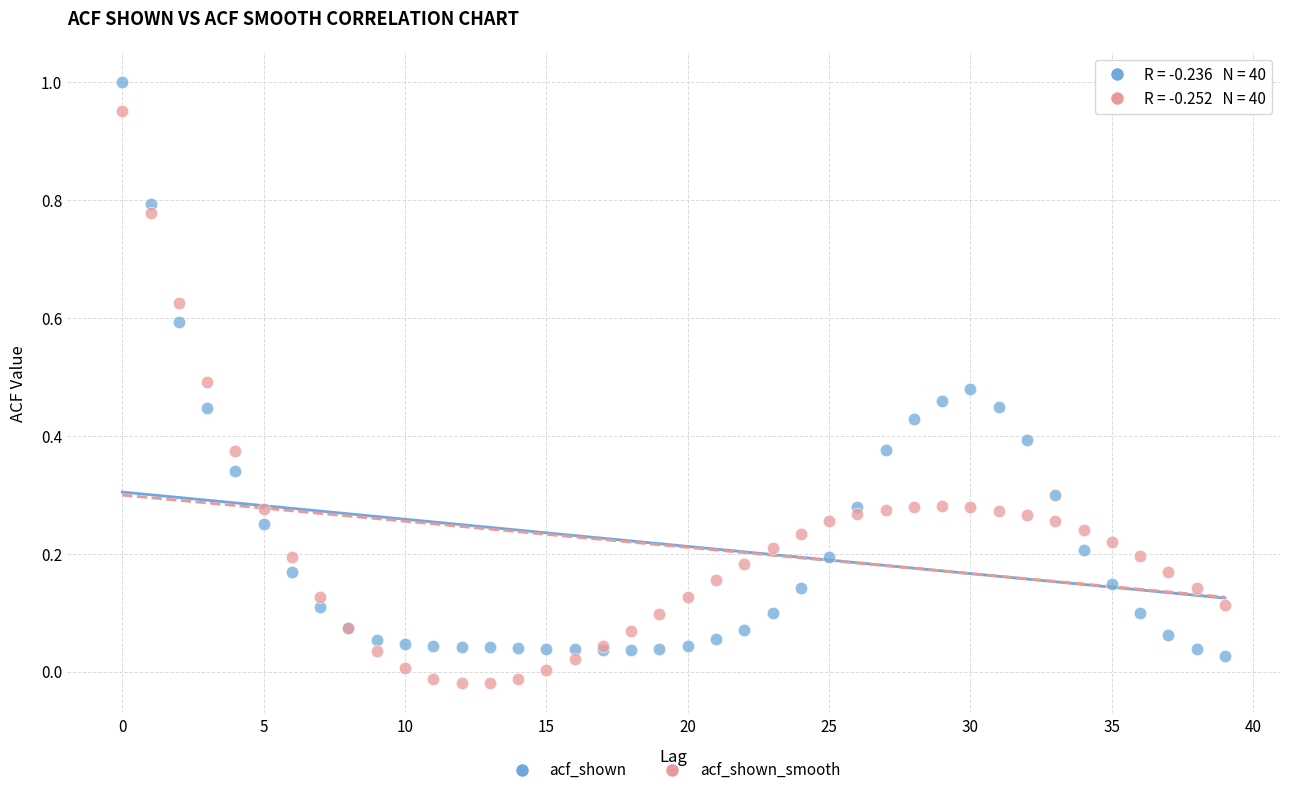

What are all the series names shown in the legend?

acf_shown, acf_shown_smooth